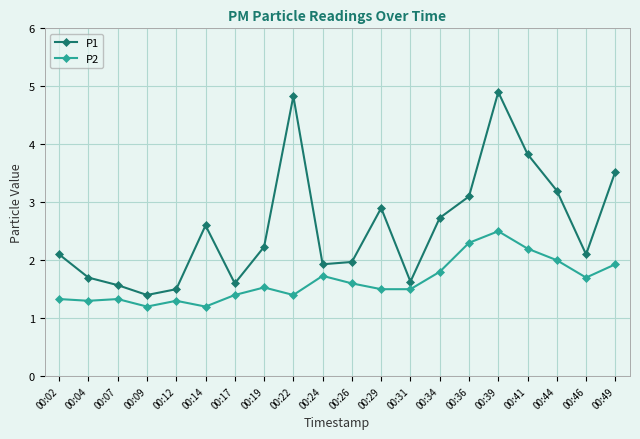

True or false: P1 and P2 cross at least once.

False